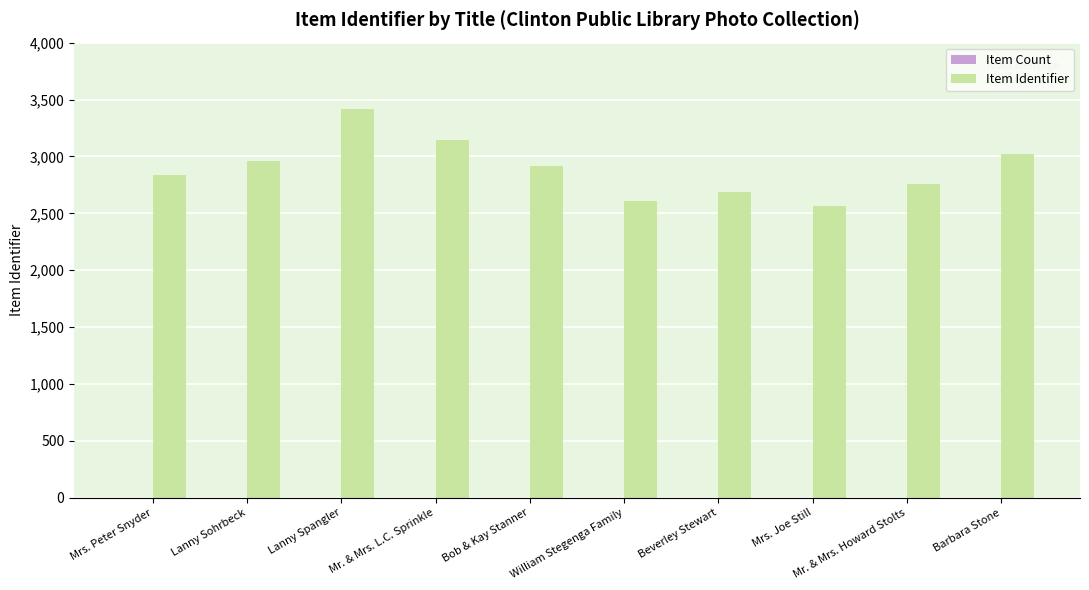

Does the chart contain stacked bars?

No